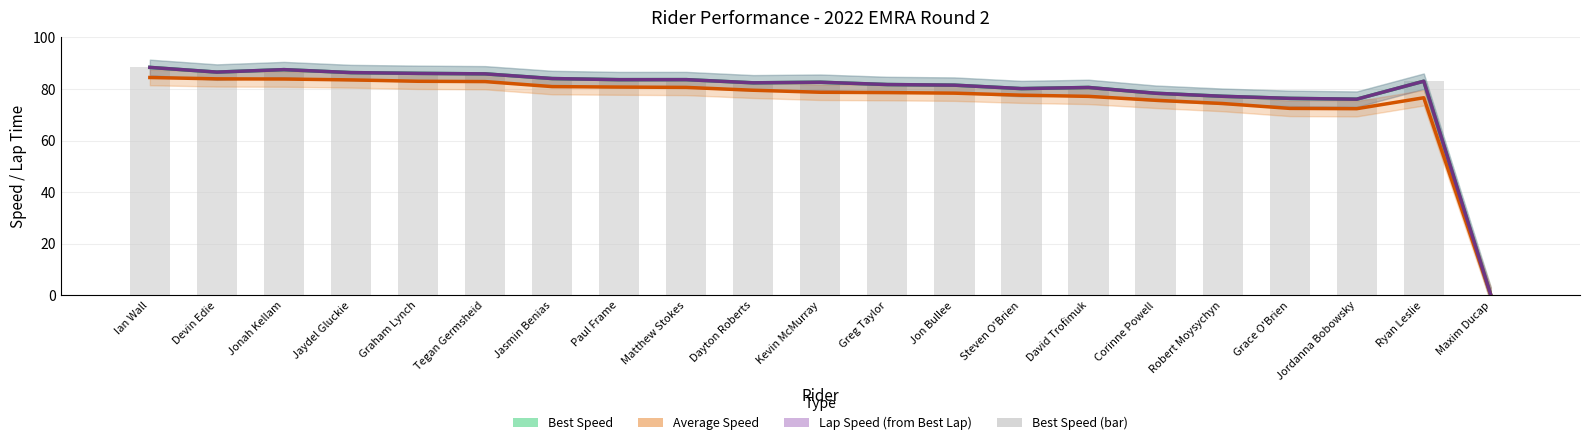

The value of Best Speed at Jaydel Gluckie is 86.4. True or false?

True